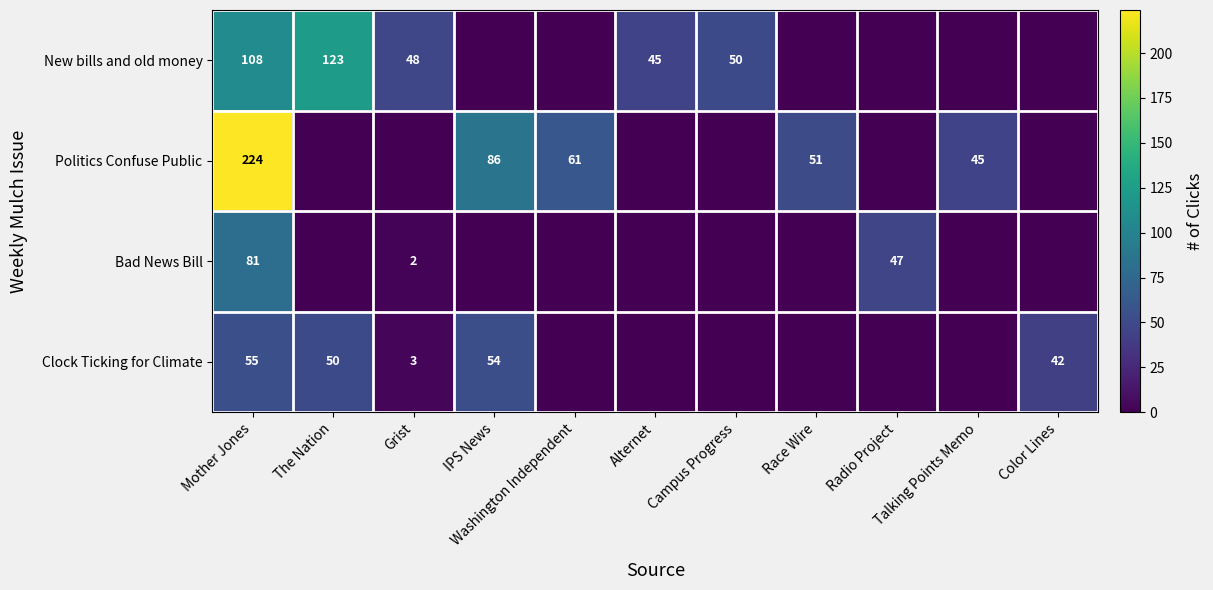

At which label does New bills and old money reach its peak?

The Nation